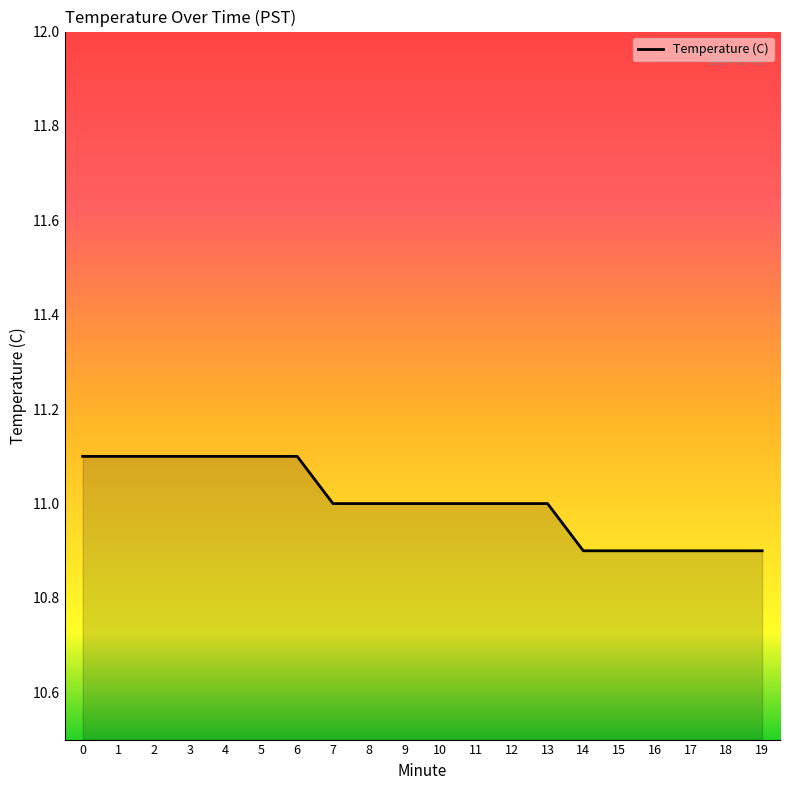

Which has a higher value, 14 or 7?

7